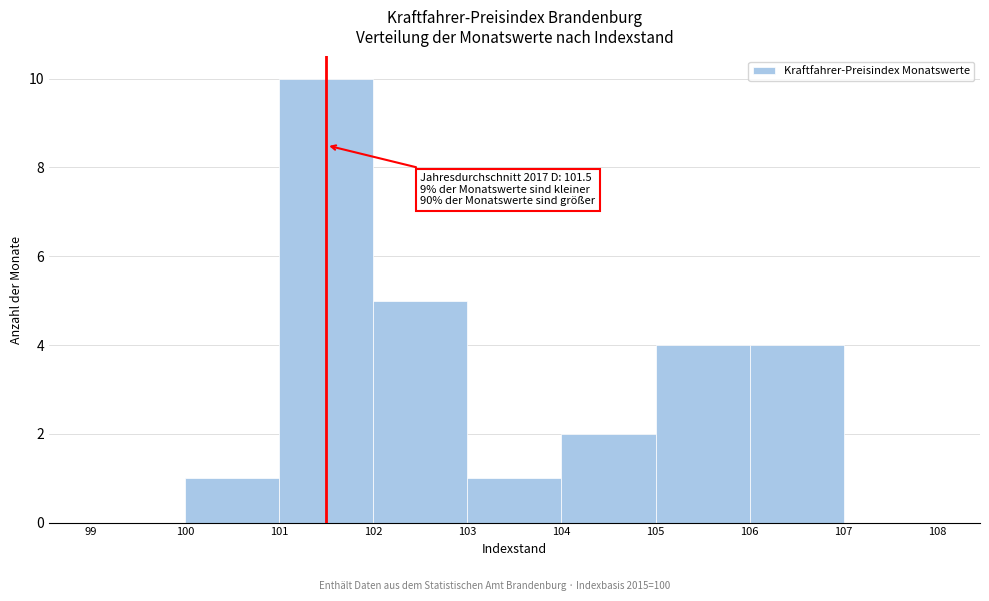

Over which range of the x-axis is the bar tallest?

101 to 102